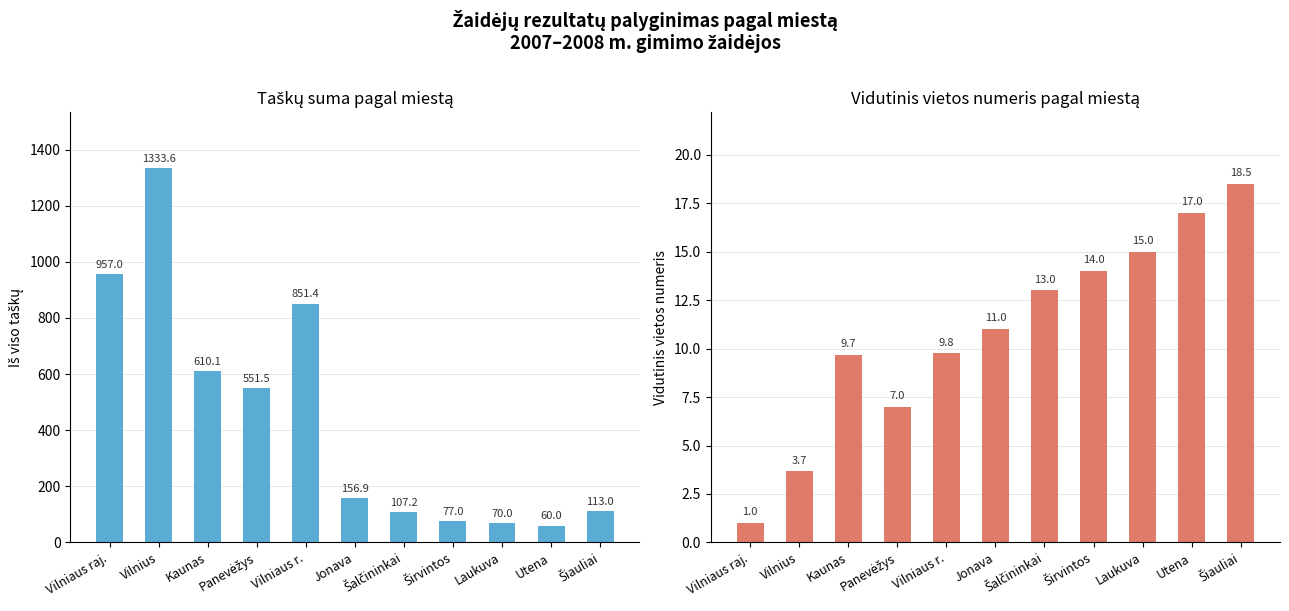

True or false: Iš viso taškų has a value of 113.0 at Šiauliai.

True